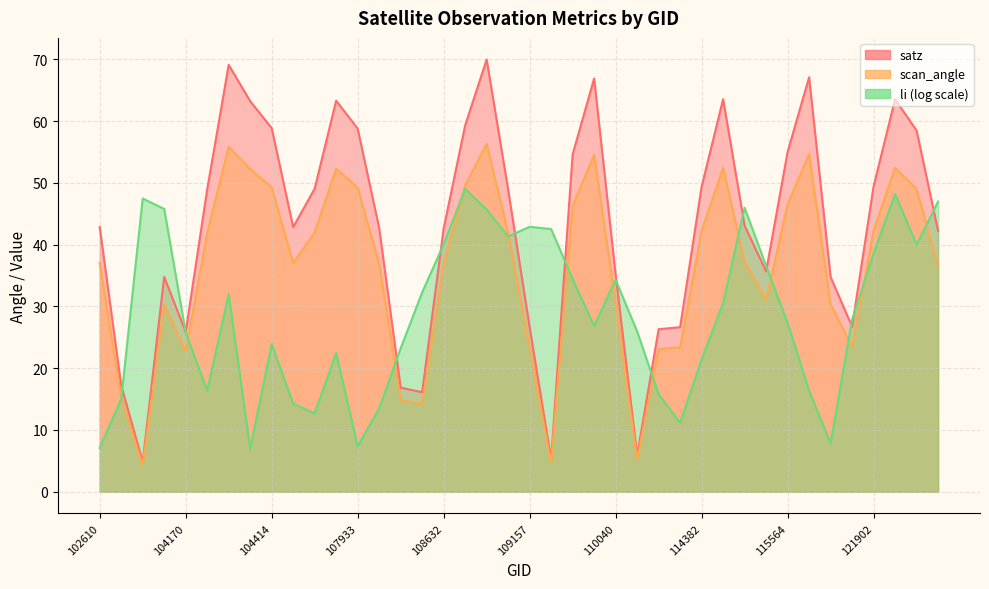

How many values in the scan_angle series are below 37?

18